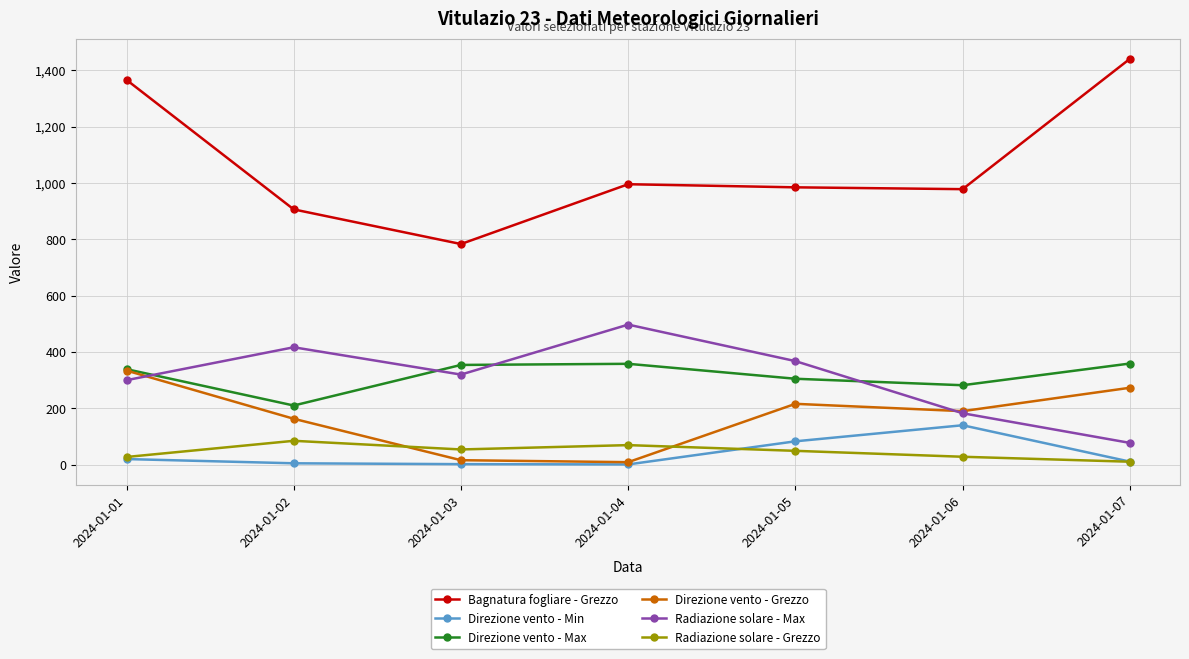

What is the average value of the Radiazione solare - Grezzo series?

46.3